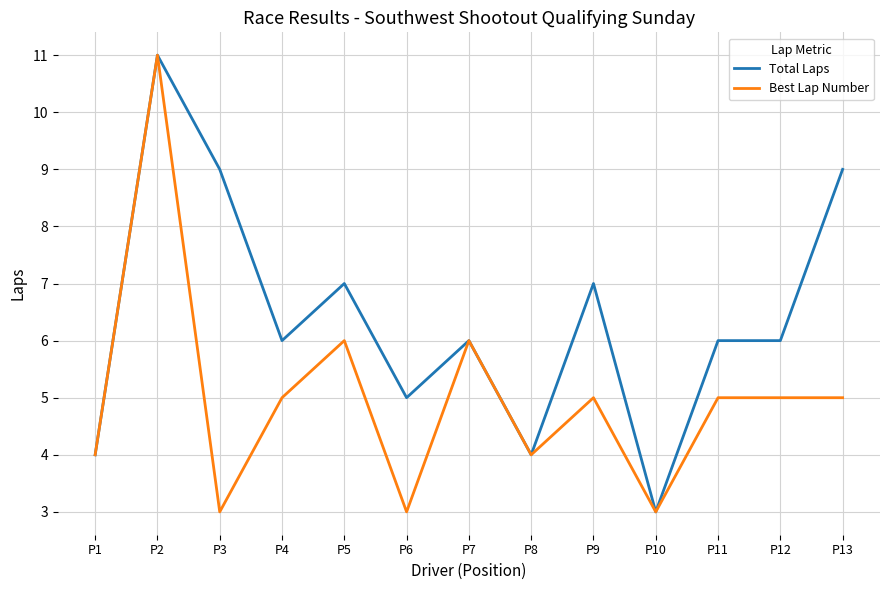

True or false: Best Lap Number has a value of 8 at P11.

False